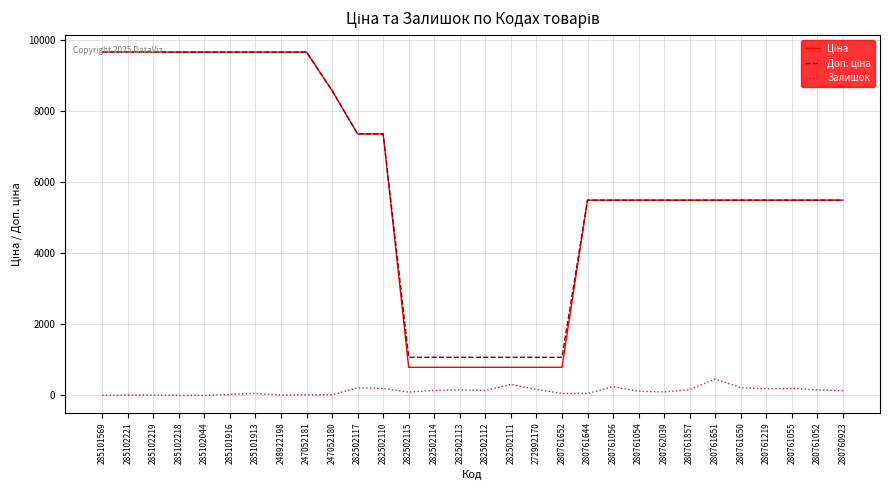

What is the greatest value displayed?

9664.7